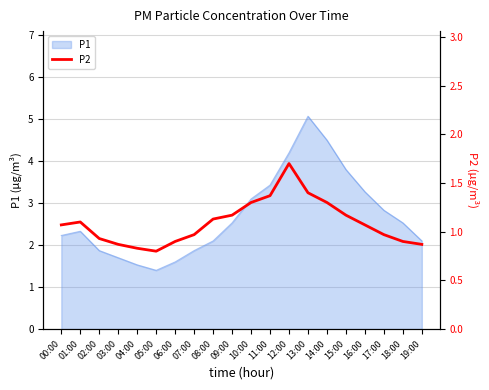

How many lines are shown in the chart?

1